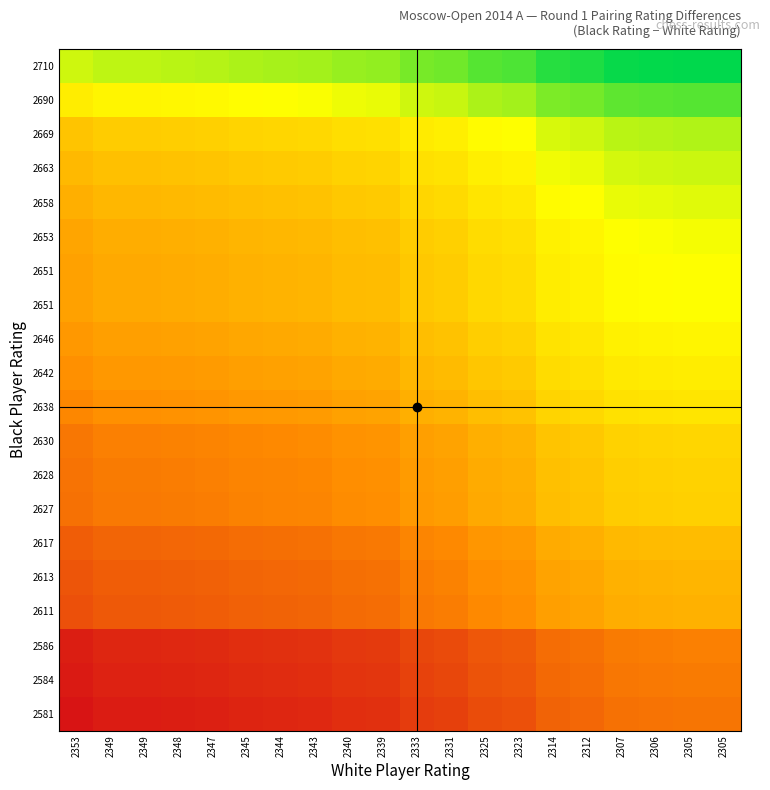

How many series are shown in this chart?

20